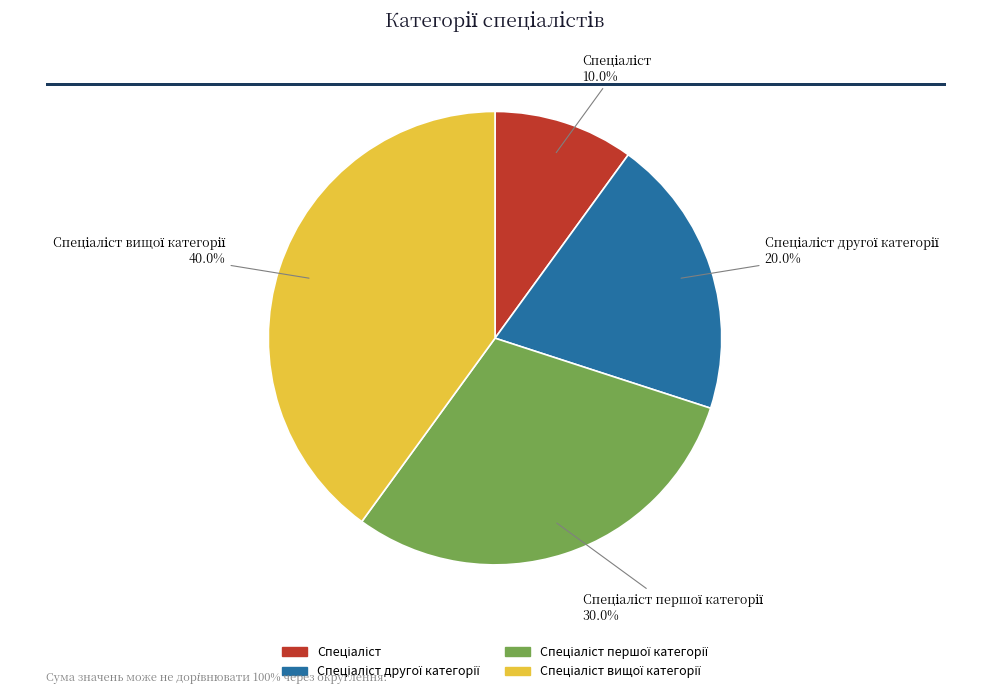

Is there any slice that represents more than half of the pie?

No